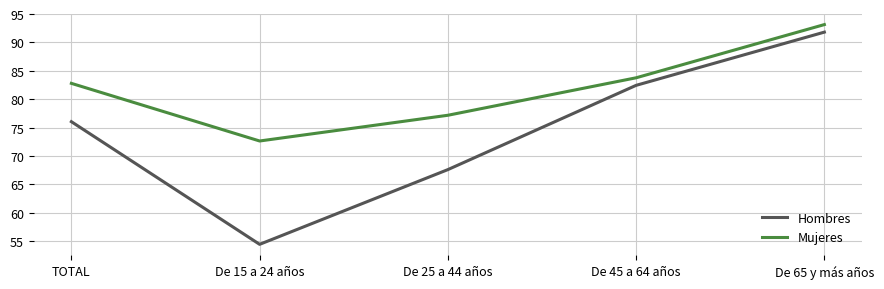

What is the highest value of the Mujeres series?

93.1